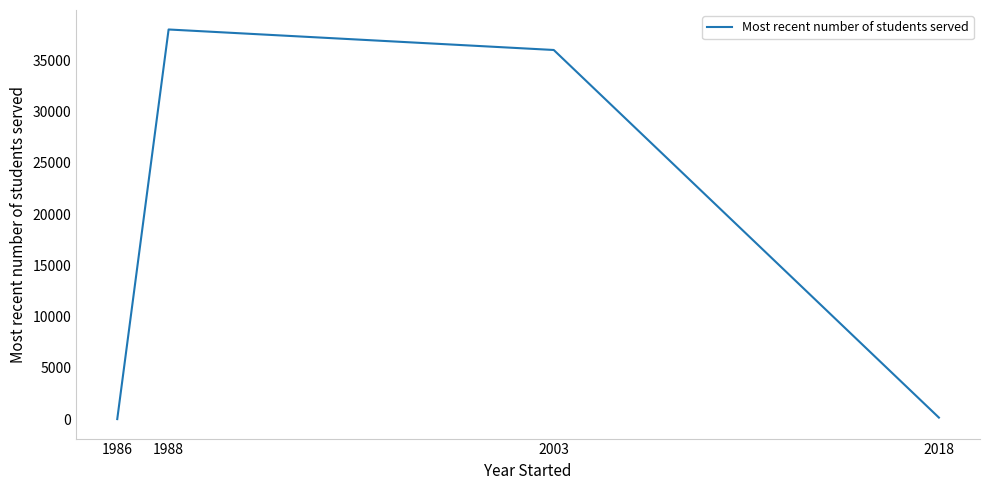

How many distinct data groups are displayed?

1